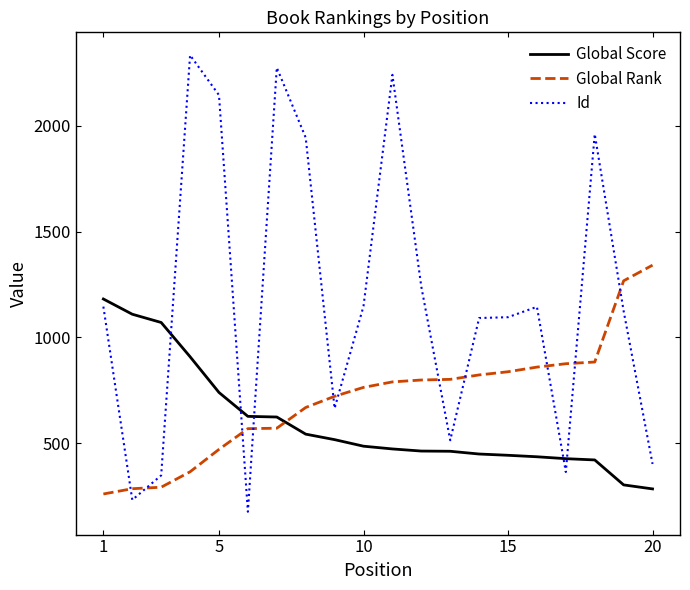

Which series has the largest total across all categories?

Id